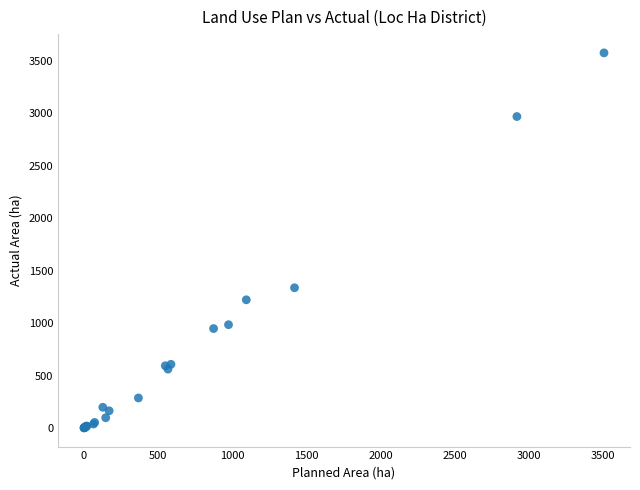

What Y value in the scatter plot is closest to 1788?

1336.6